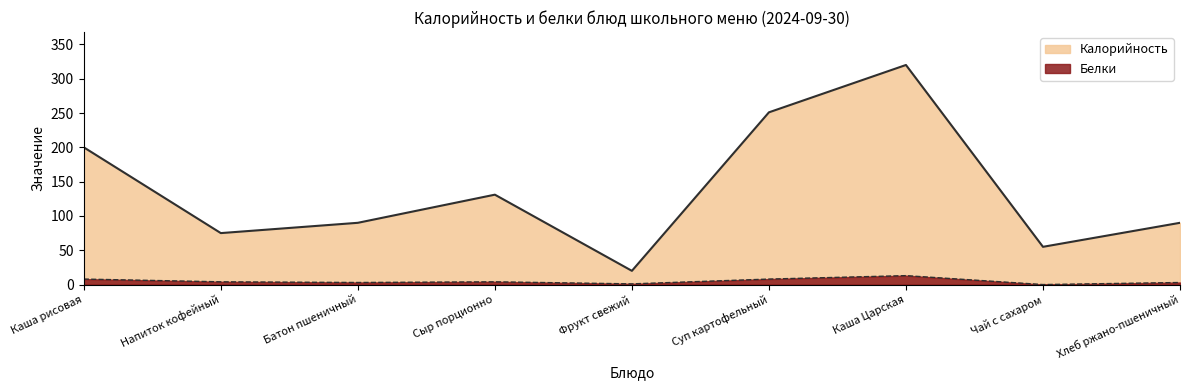

True or false: Белки and Калорийность cross at least once.

False